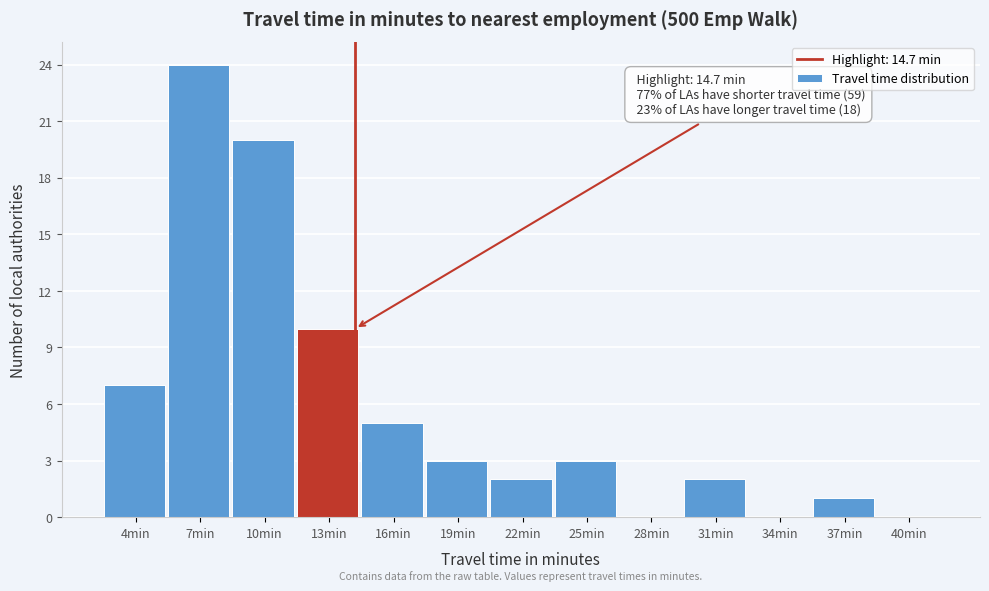

Reading left to right, transcribe all the data shown in this chart.

4min=7	7min=24	10min=20	13min=10	16min=5	19min=3	22min=2	25min=3	28min=0	31min=2	34min=0	37min=1	40min=0